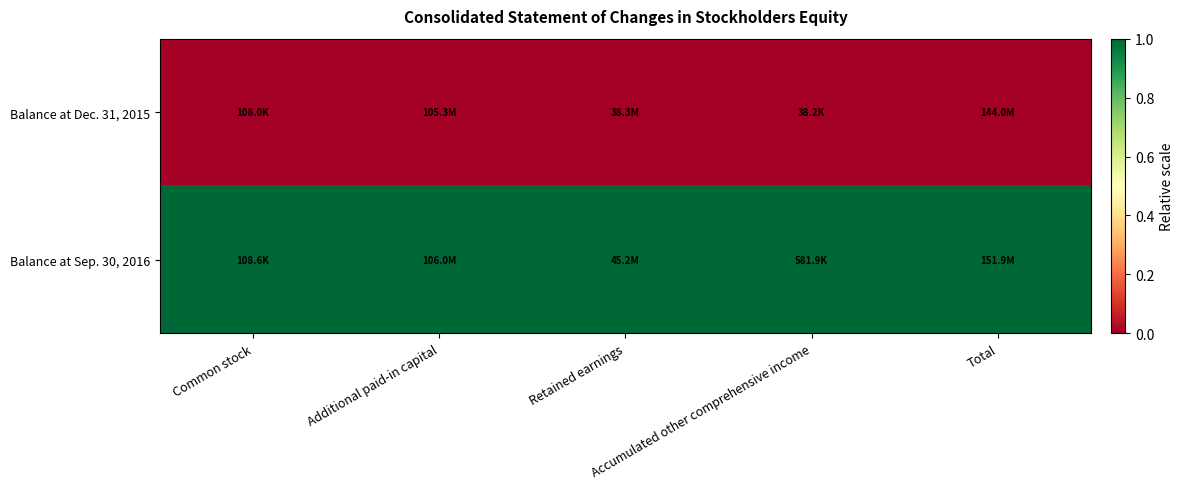

Reading left to right, transcribe all the data shown in this chart.

Balance at Dec. 31, 2015: Common stock=0	Additional paid-in capital=0	Retained earnings=0	Accumulated other comprehensive income=0	Total=0
Balance at Sep. 30, 2016: Common stock=1	Additional paid-in capital=1	Retained earnings=1	Accumulated other comprehensive income=1	Total=1